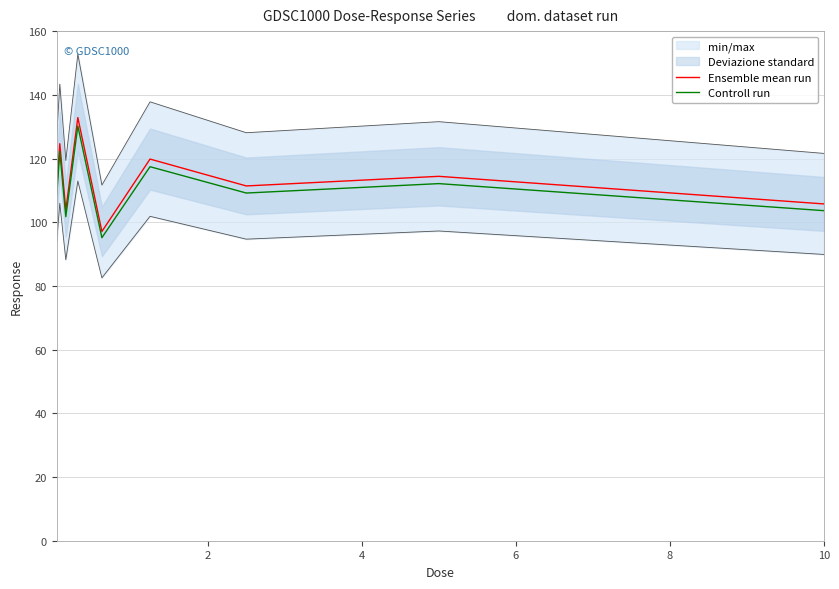

True or false: Ensemble mean run and Controll run intersect in this chart.

False